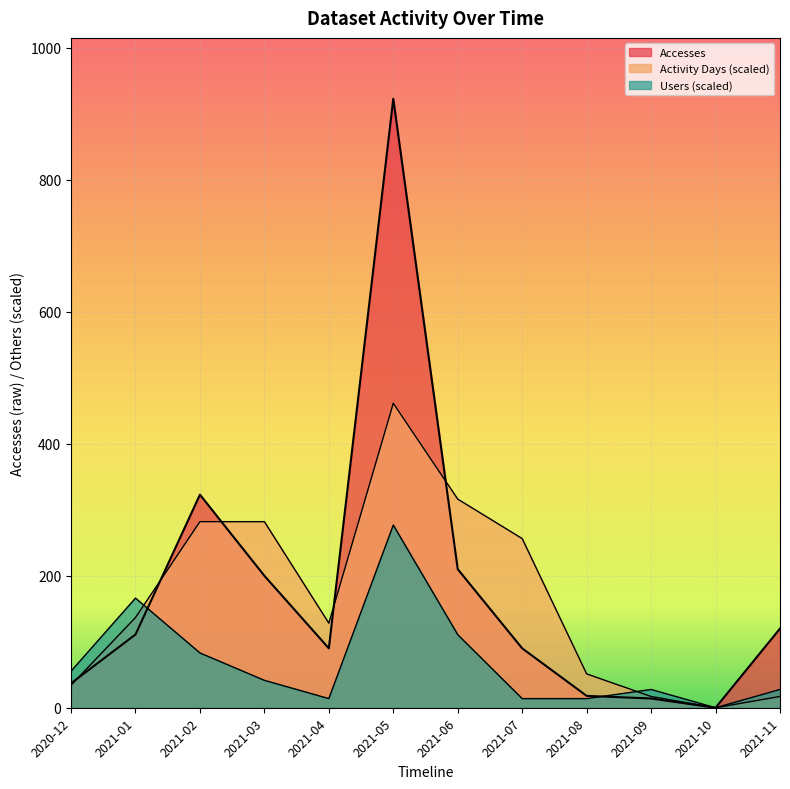

How many interior local valleys does the Accesses series have?

2